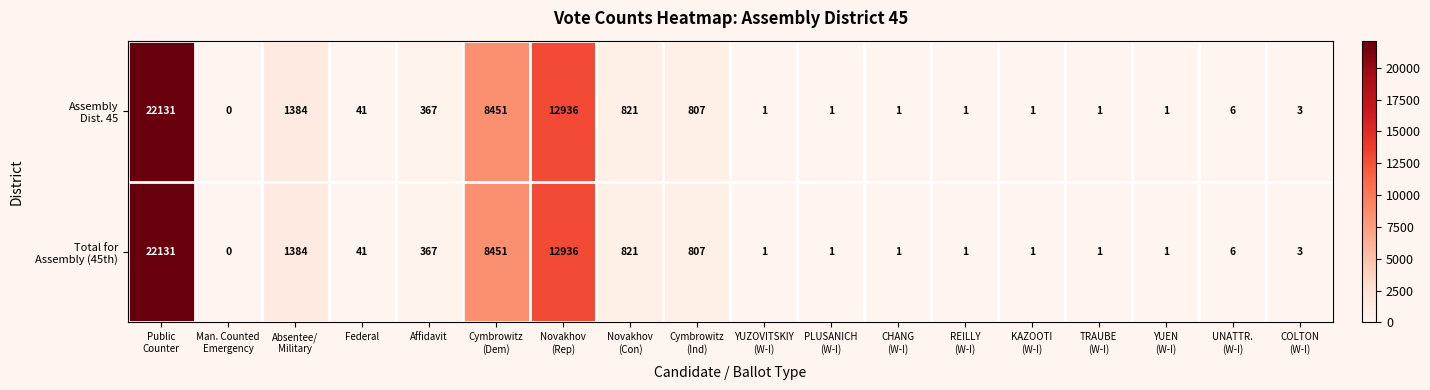

What is the total value across all series at Federal?

82